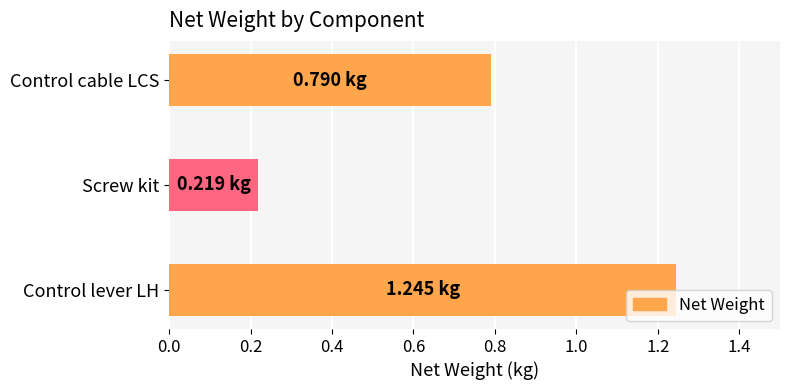

What is the difference between the maximum and minimum values?

1.0